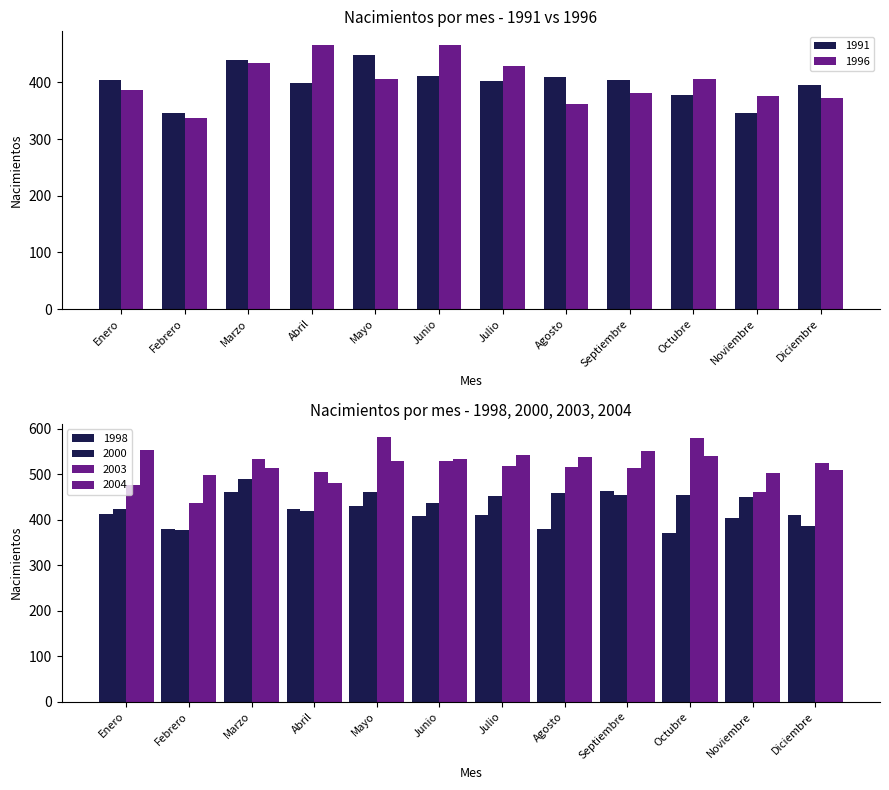

What are all the series names shown in the legend?

1991, 1996, 1998, 2000, 2003, 2004